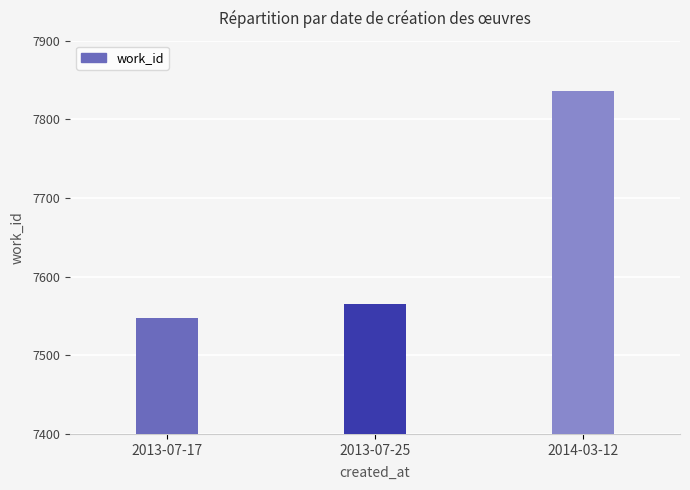

What is the change in value from 2013-07-25 to 2014-03-12?

+271